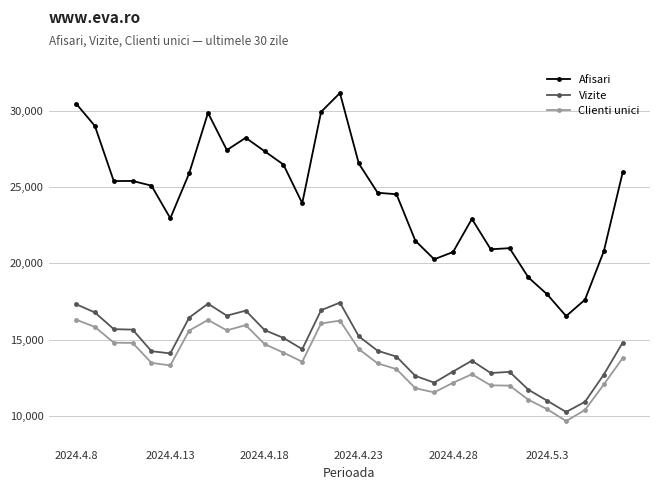

True or false: Clienti unici and Afisari cross at least once.

False